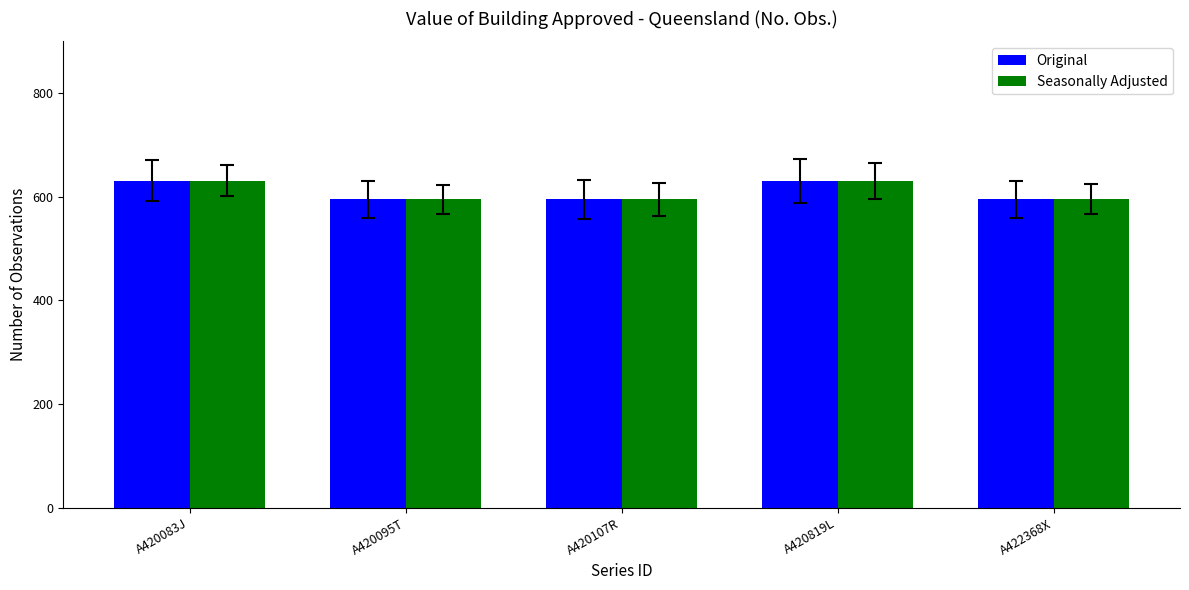

What is the minimum value shown in the chart?

595